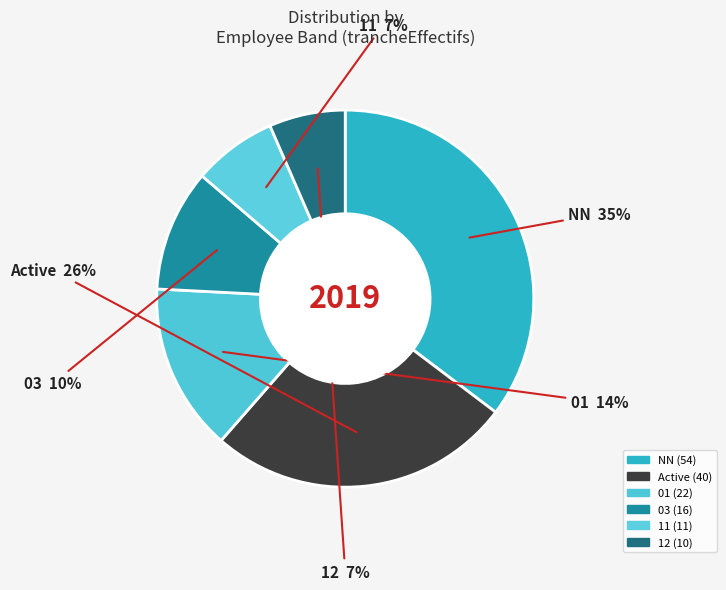

Count the number of slices in the pie.

6